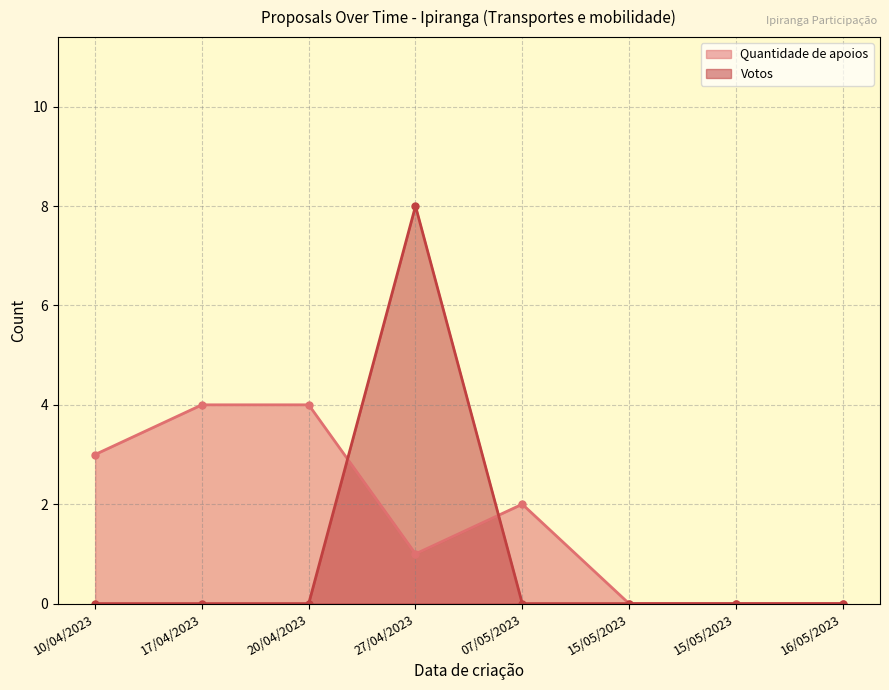

How many values are between 0 and 1?

7